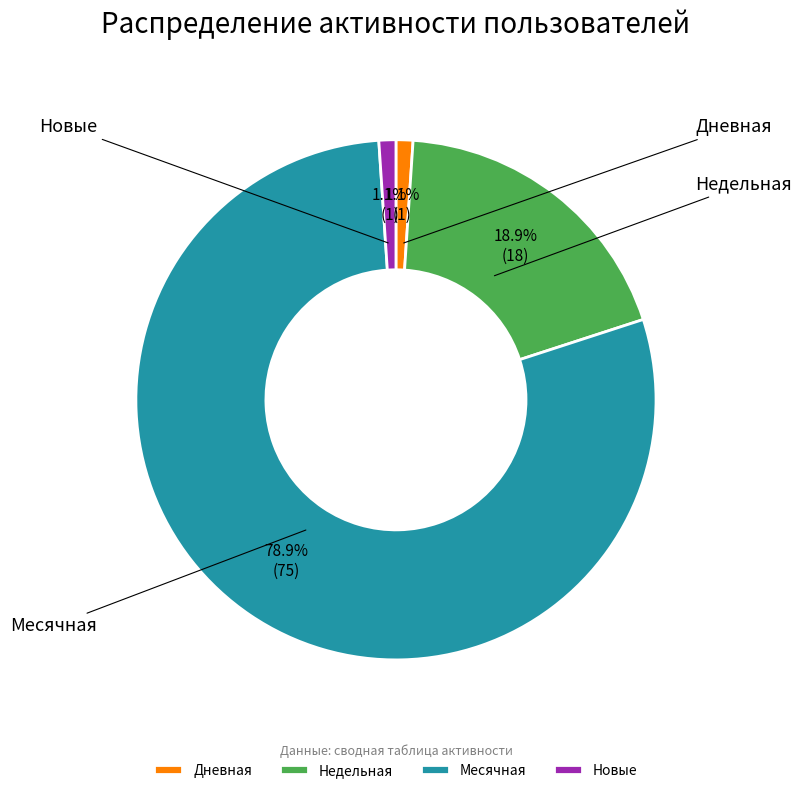

How many slices are in this pie chart?

4